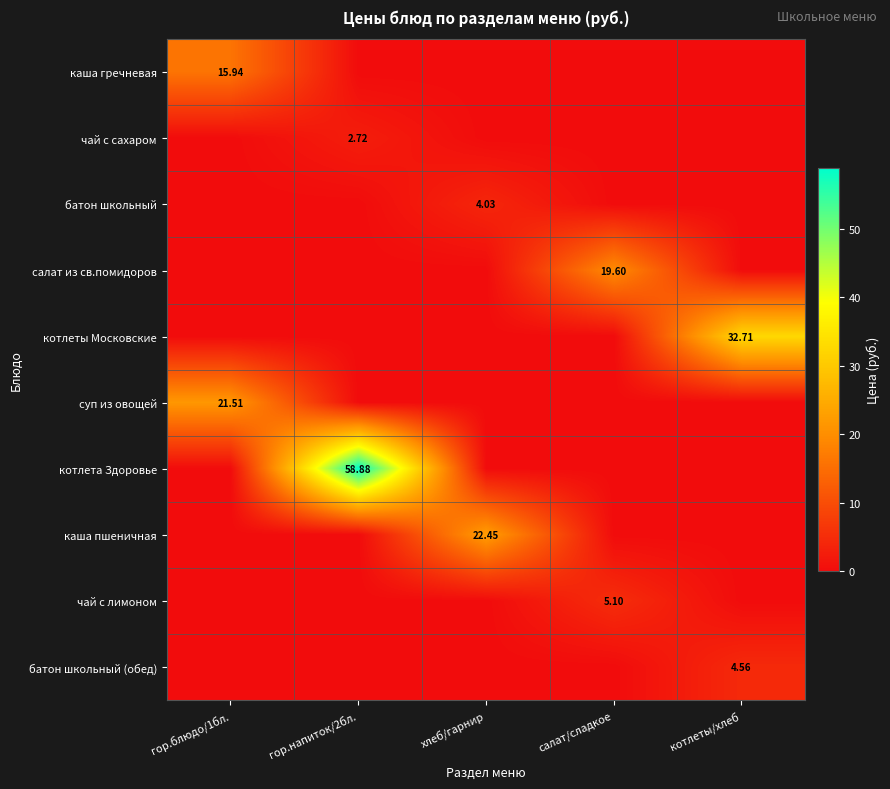

Is it true that батон школьный equals -2.3 at котлеты/хлеб?

False